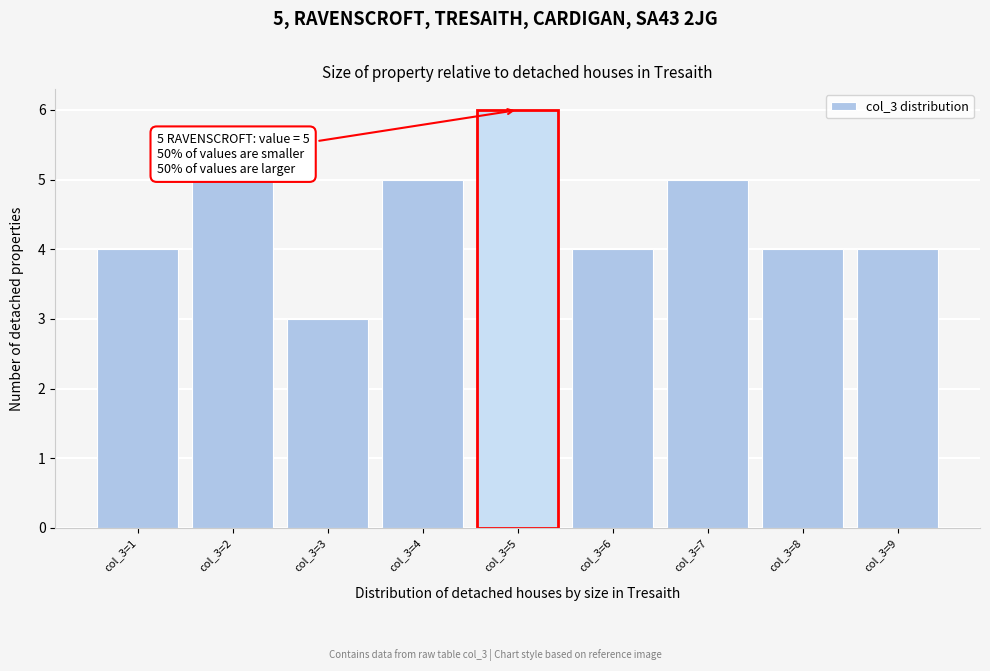

Reading left to right, what are all the values shown in this chart?

col_3=1=4	col_3=2=5	col_3=3=3	col_3=4=5	col_3=5=6	col_3=6=4	col_3=7=5	col_3=8=4	col_3=9=4